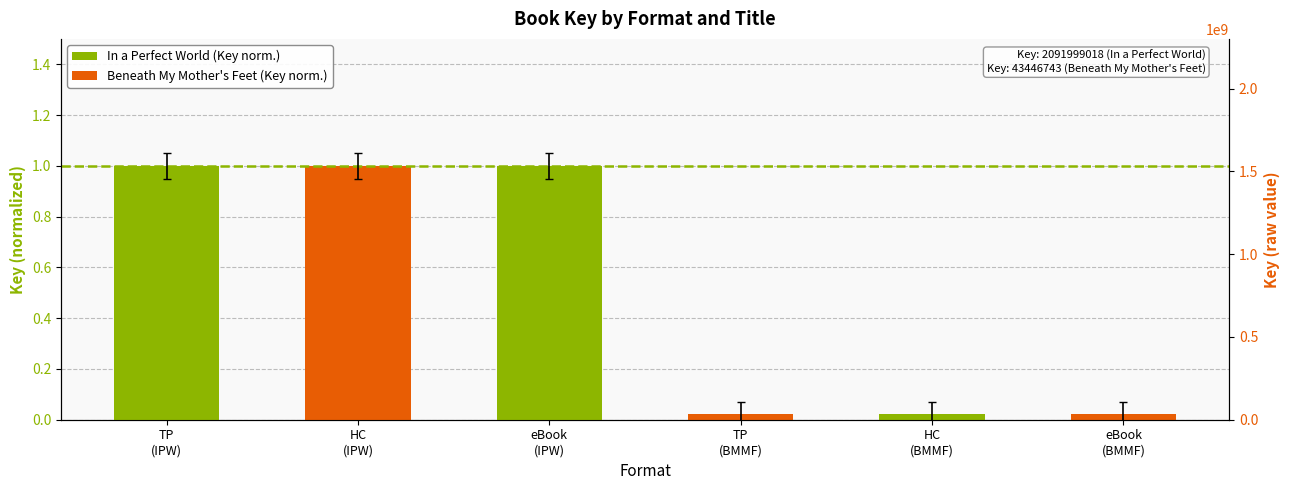

At HC
(BMMF), list the series in order from smallest to largest.

Key (normalized), Key (raw)